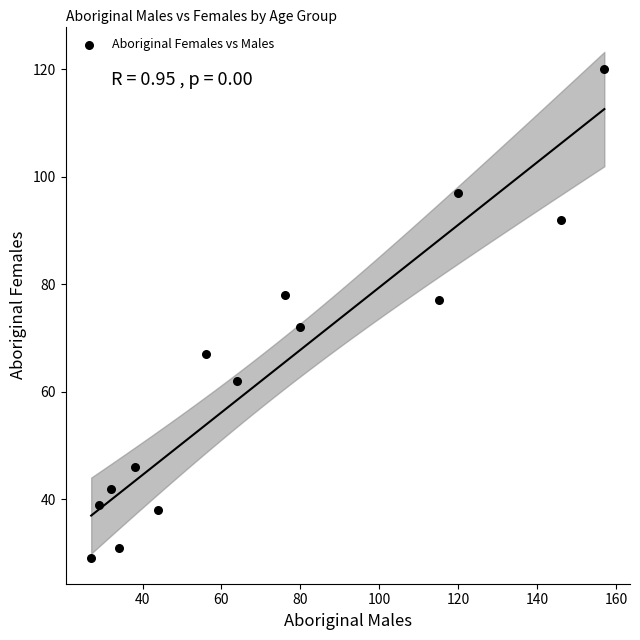

What is the range of Y values (max minus min)?

91